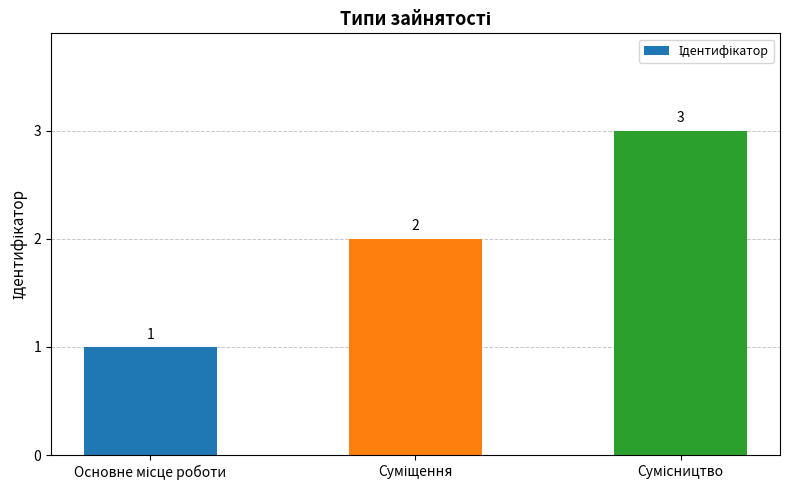

Count the number of data series in this chart.

1